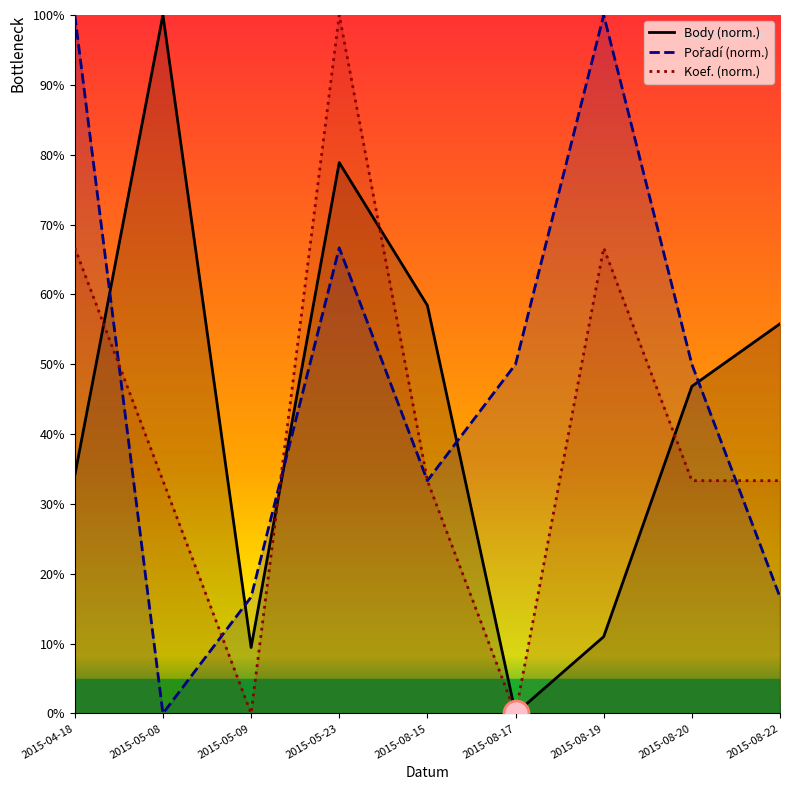

Reading right to left, what are all the values shown in this chart?

Body (norm.): 55.8	46.8	11.0	0.0	58.4	78.9	9.4	100.0	34.1
Pořadí (norm.): 16.7	50.0	100.0	50.0	33.3	66.7	16.7	0.0	100.0
Koef. (norm.): 33.3	33.3	66.7	0.0	33.3	100.0	0.0	33.3	66.7